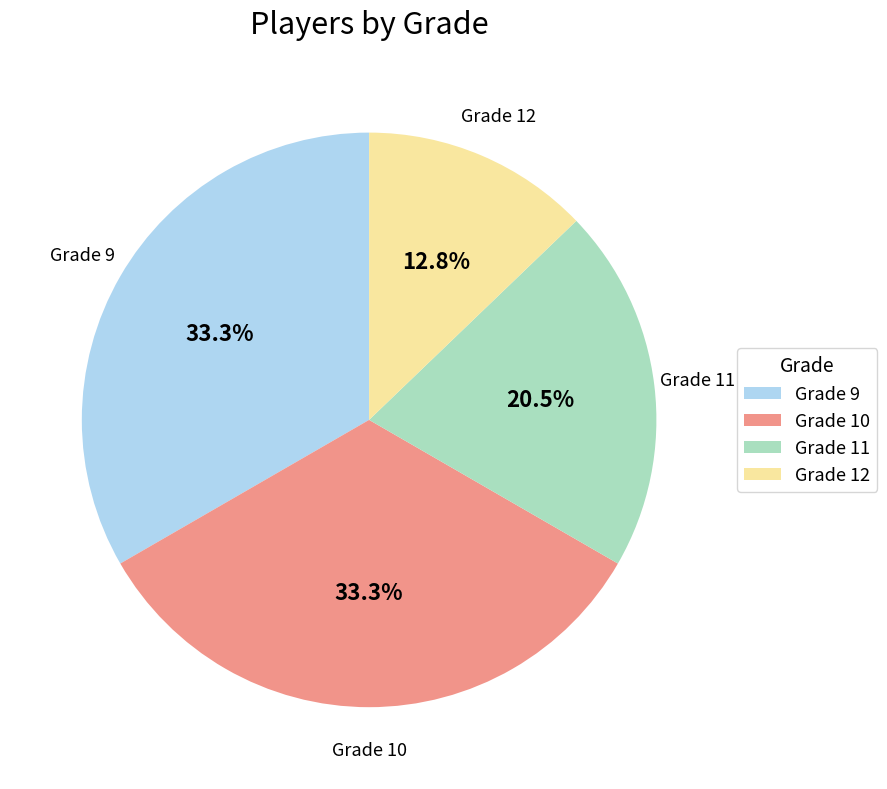

Approximately how many times larger is the value at Grade 12 compared to Grade 9?

0.4